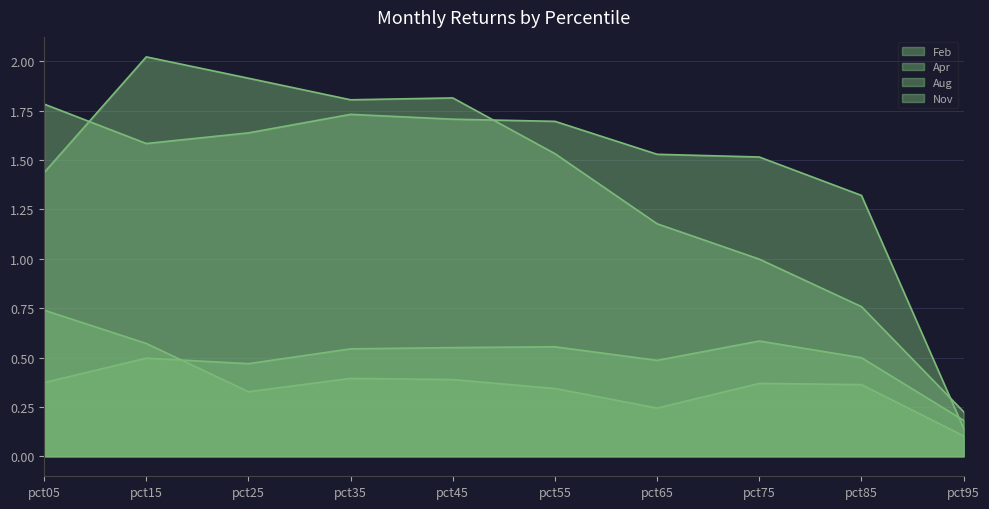

How many values in the Nov series are below 1?

3